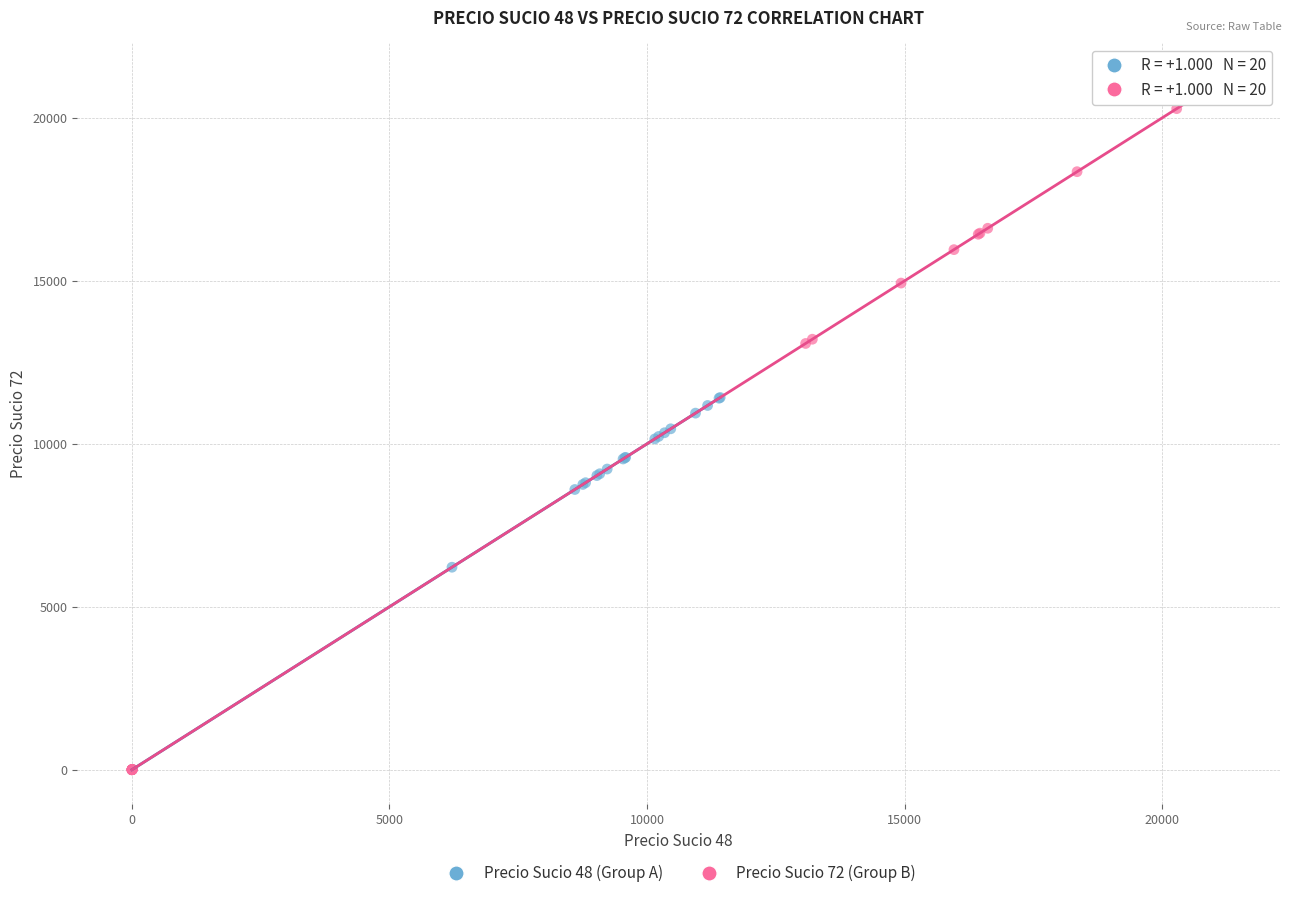

Which series has the widest spread of Y values?

Precio Sucio 72 (Group B)